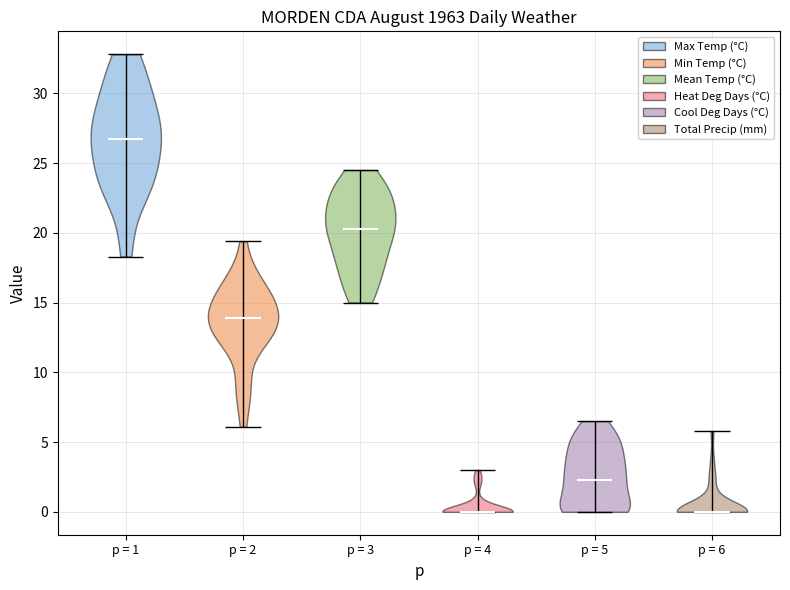

Reading left to right, read every violin against the y-axis: where its median line is, and the lowest and highest points it reaches. The values are not printed on the chart, so give them approximately, as read against the axis.

p = 1: median line 26.5, lowest point 18.5, highest point 33.0
p = 2: median line 14.0, lowest point 6.0, highest point 19.5
p = 3: median line 20.5, lowest point 15.0, highest point 24.5
p = 4: median line 0.0, lowest point 0.0, highest point 3.0
p = 5: median line 2.5, lowest point 0.0, highest point 6.5
p = 6: median line 0.0, lowest point 0.0, highest point 6.0